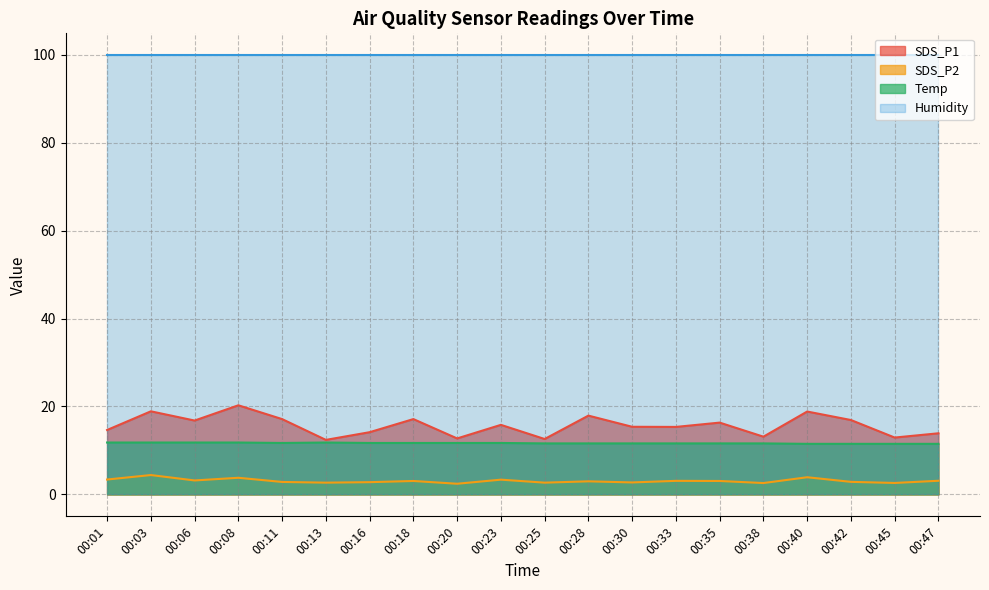

Which series changed the most between 00:06 and 00:35?

SDS_P1